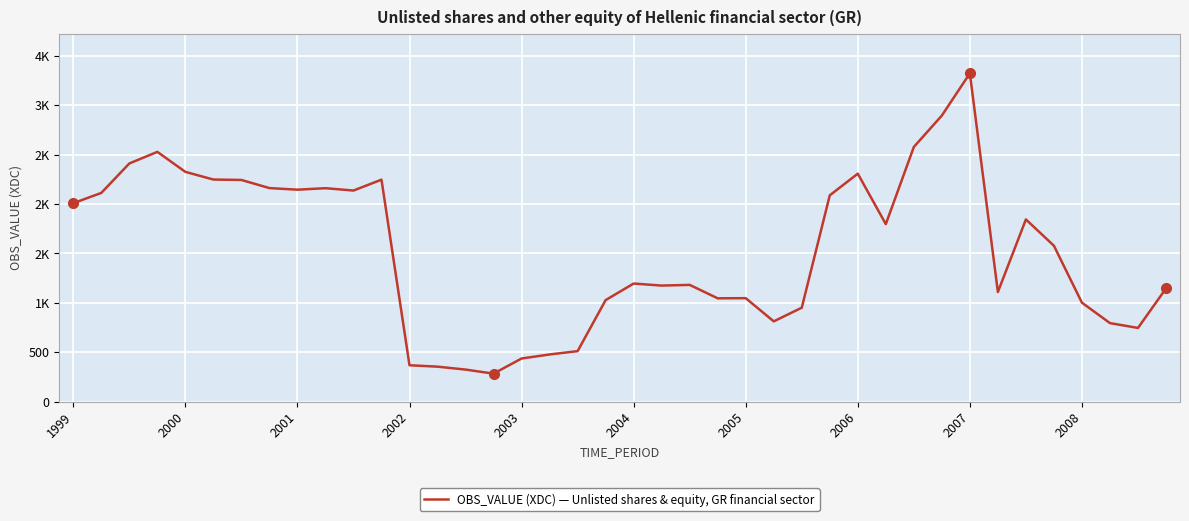

Is this an area chart (filled region under the line)?

No